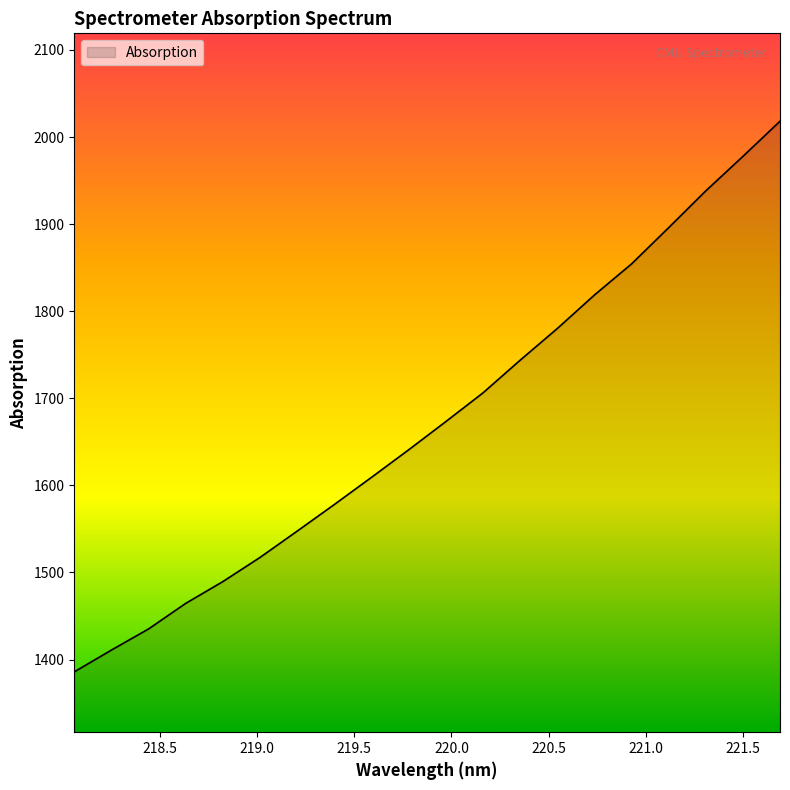

What is the smallest value displayed?

1385.9